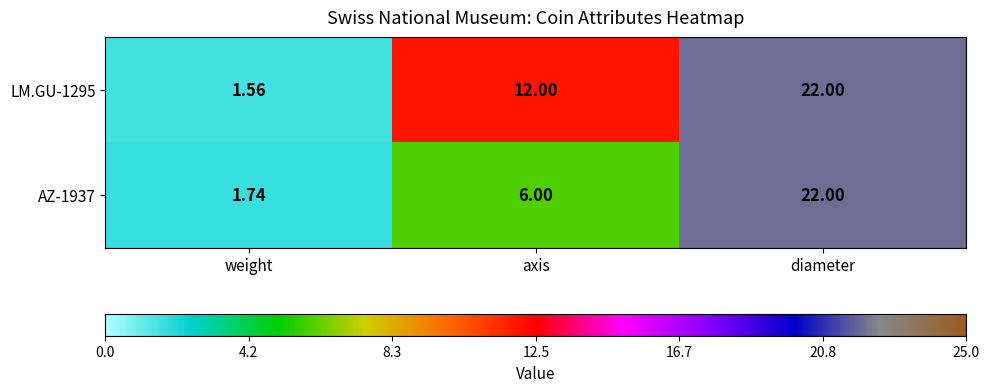

Which series changed the most between weight and axis?

LM.GU-1295